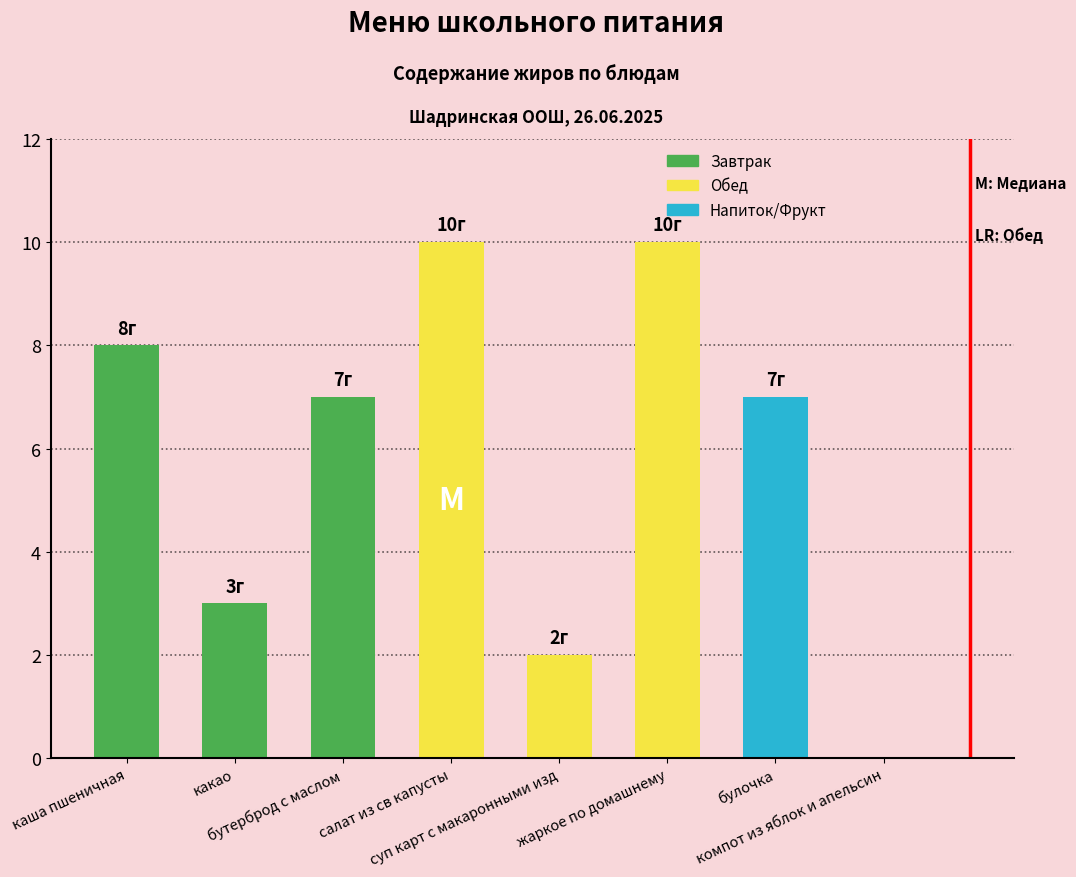

The chart shows a value of -4 at компот из яблок и апельсин. True or false?

False